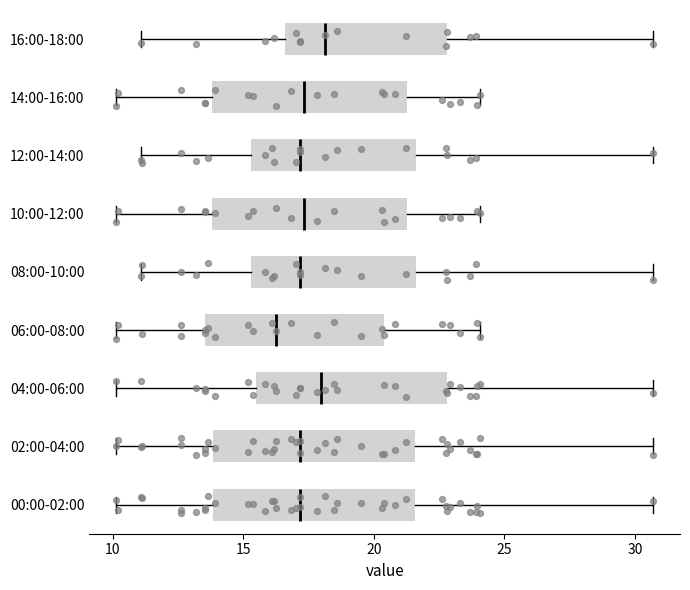

Which box has the furthest to the left median line?

06:00-08:00